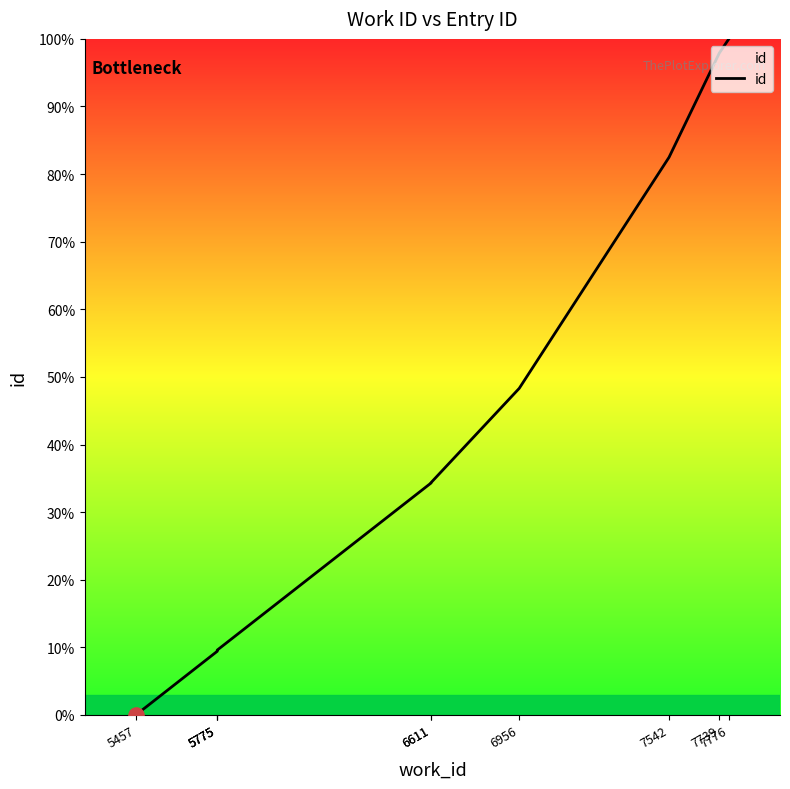

Between 5775 and 7739, which is larger?

7739